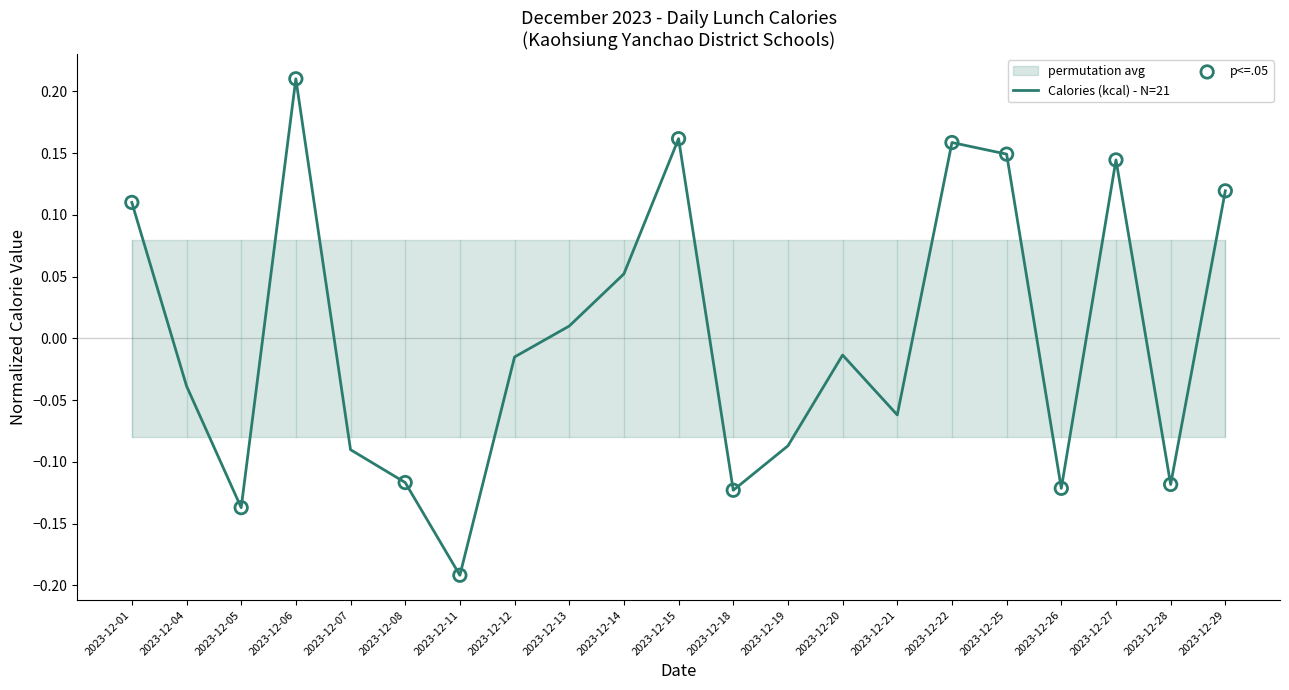

Between 2023-12-01 and 2023-12-14, which is larger?

2023-12-01